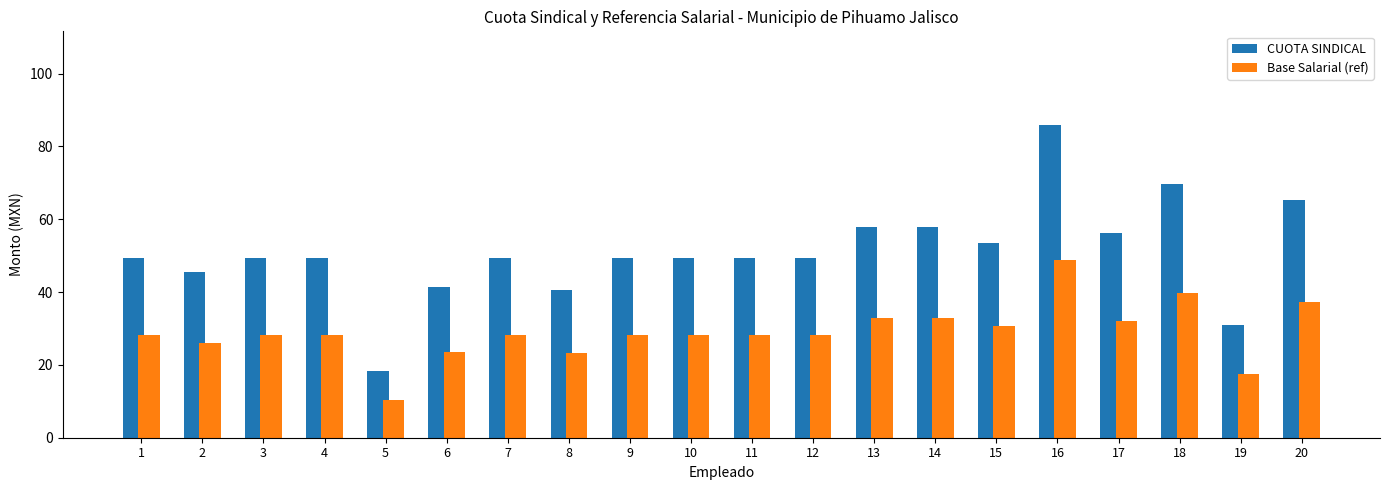

What is the sum of the Base Salarial (ref) values at 2 and 18?

65.7